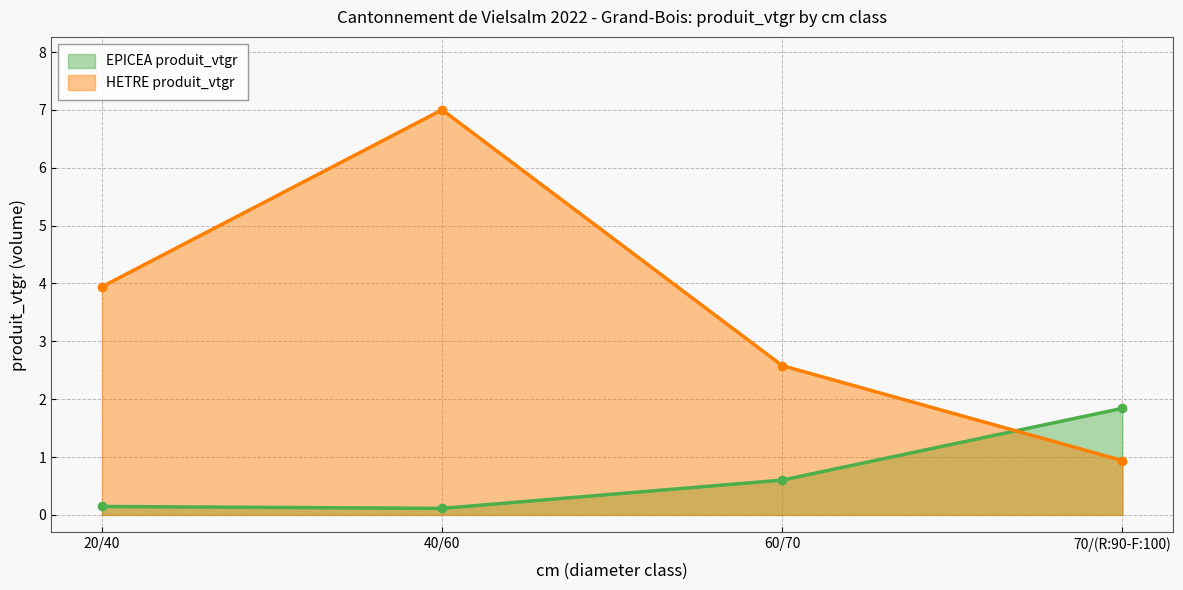

In HETRE produit_vtgr, how many points are higher than both neighbors (excluding endpoints)?

1